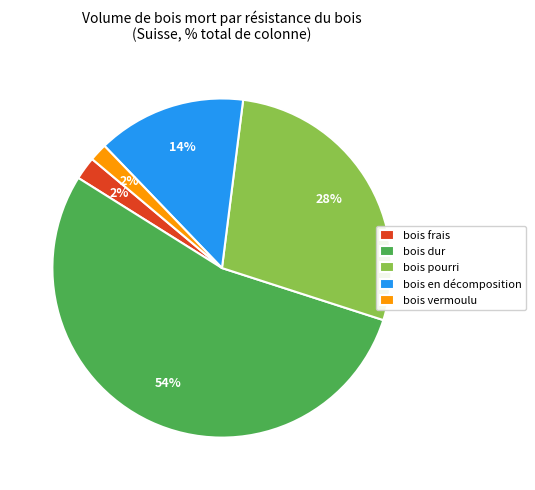

How many slices are in this pie chart?

5